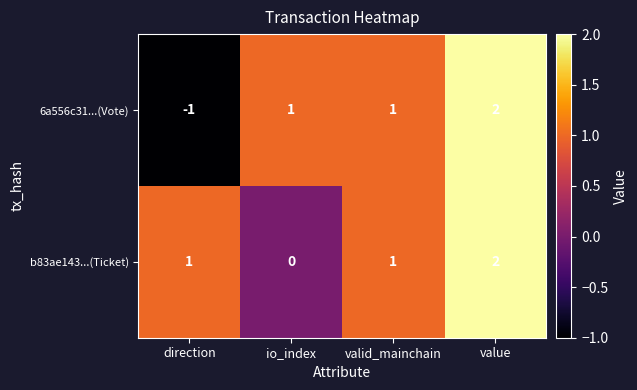

Which series has the widest spread of values?

6a556c31...(Vote)